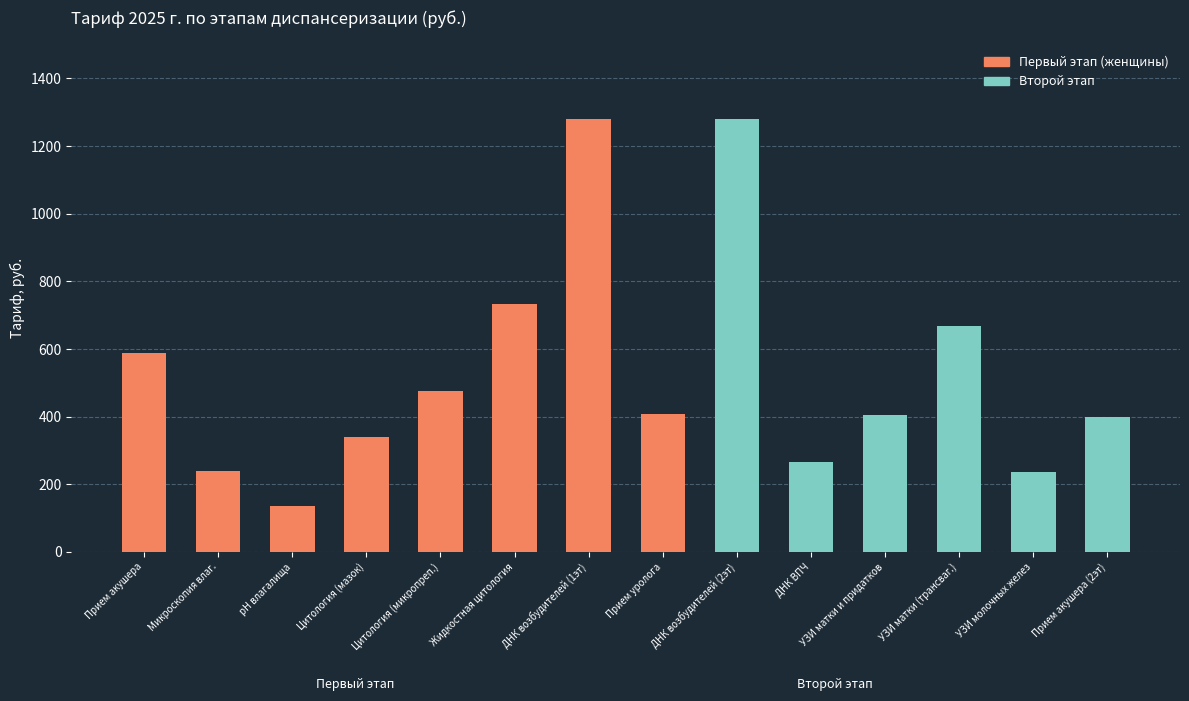

Which category has the highest value in the Первый этап (женщины) series?

ДНК возбудителей (1эт)